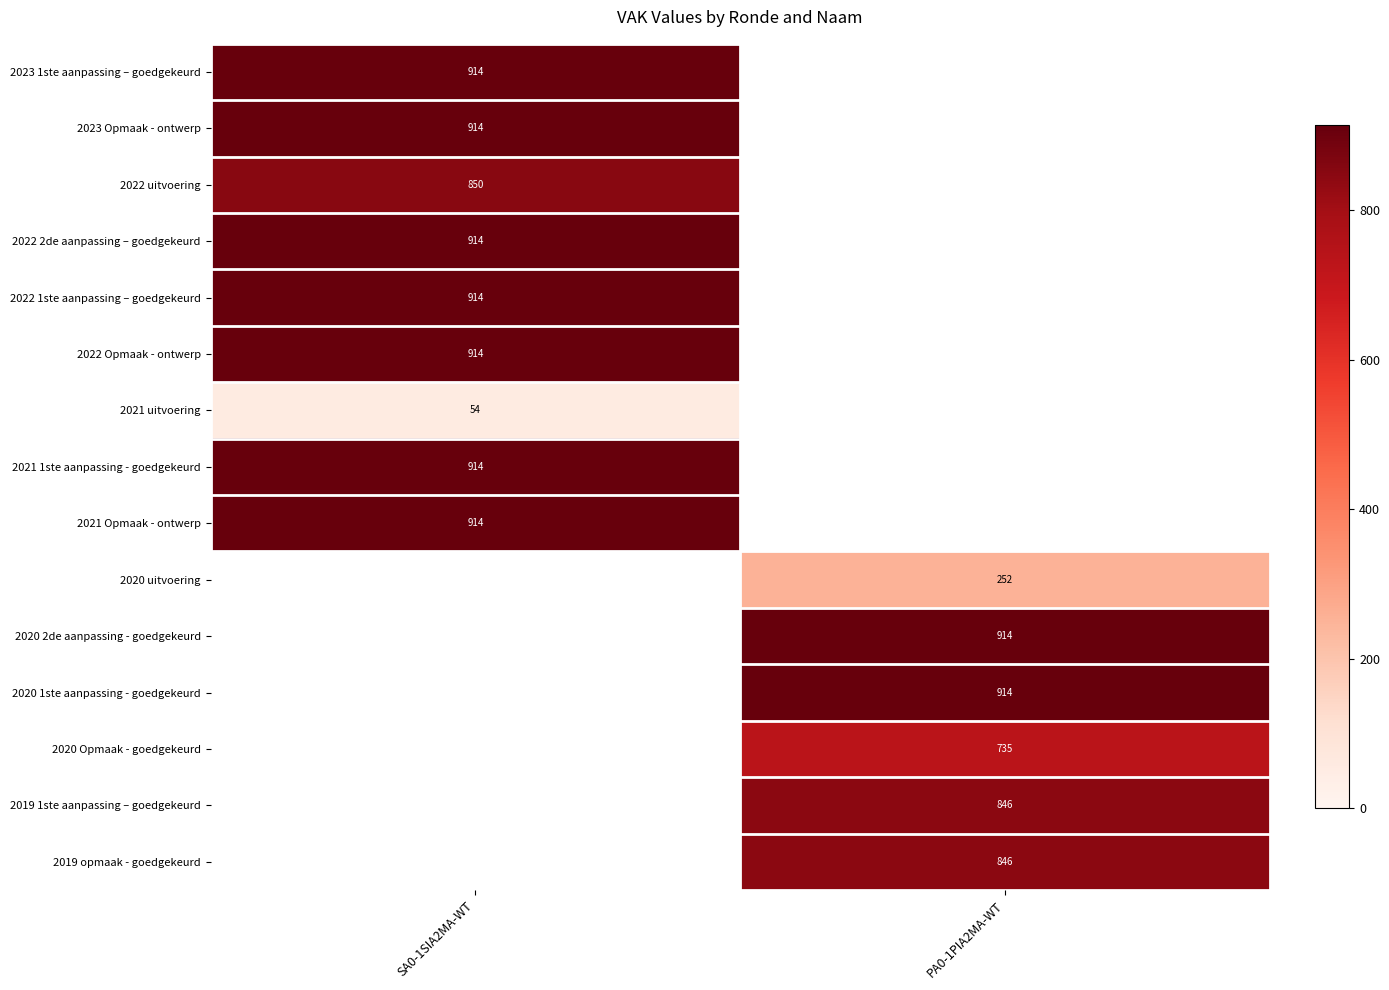

True or false: 2022 Opmaak - ontwerp has a value of 1550 at SA0-1SIA2MA-WT.

False